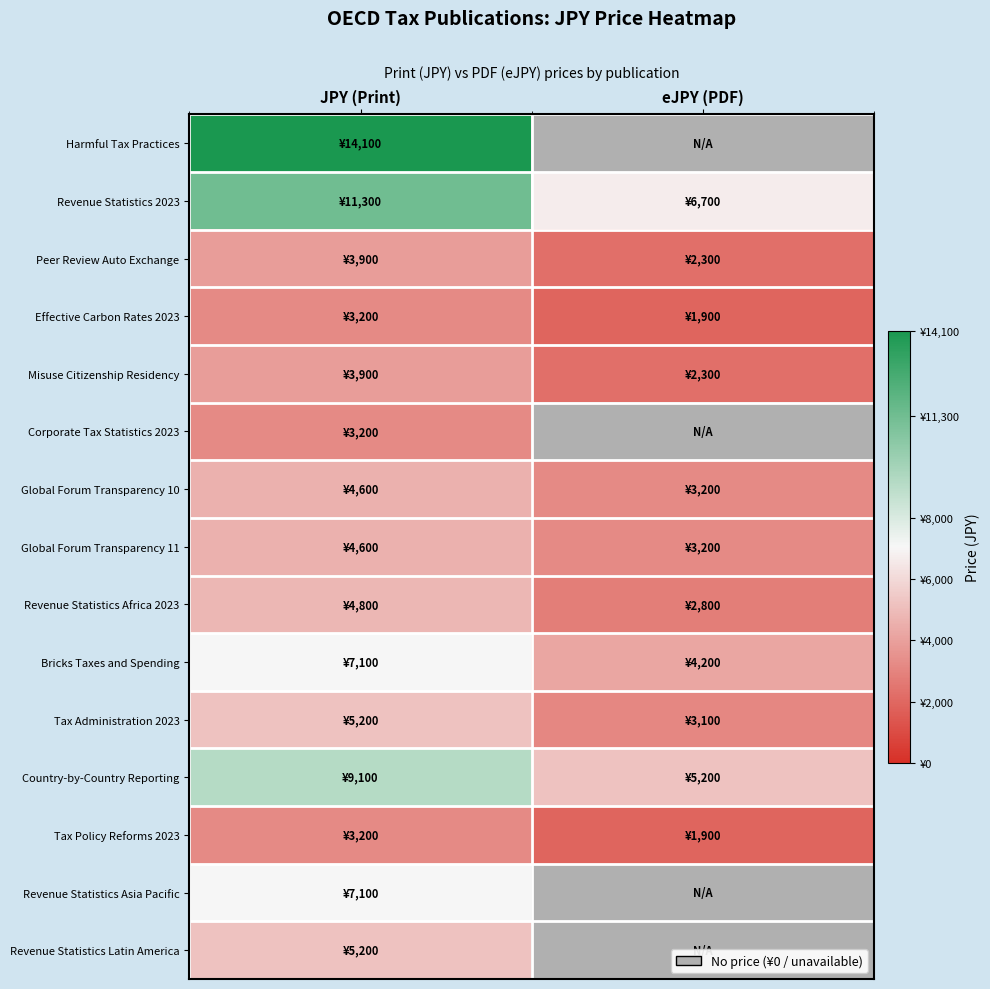

What is the maximum value for Misuse Citizenship Residency?

3900.0